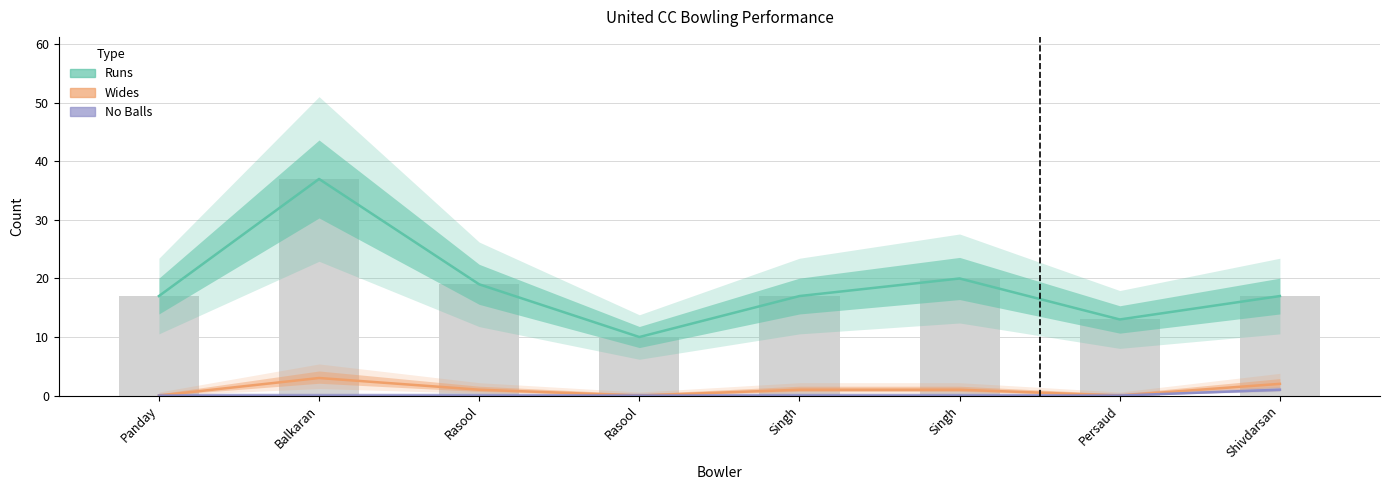

Which series has the widest spread of values?

Runs